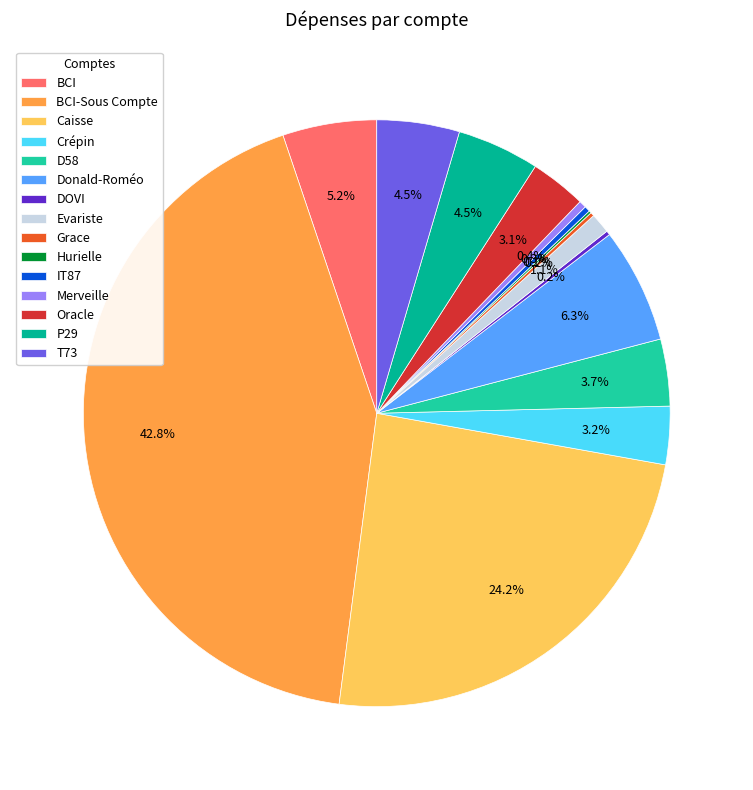

How much of the chart is everything except Merveille?

99.6%